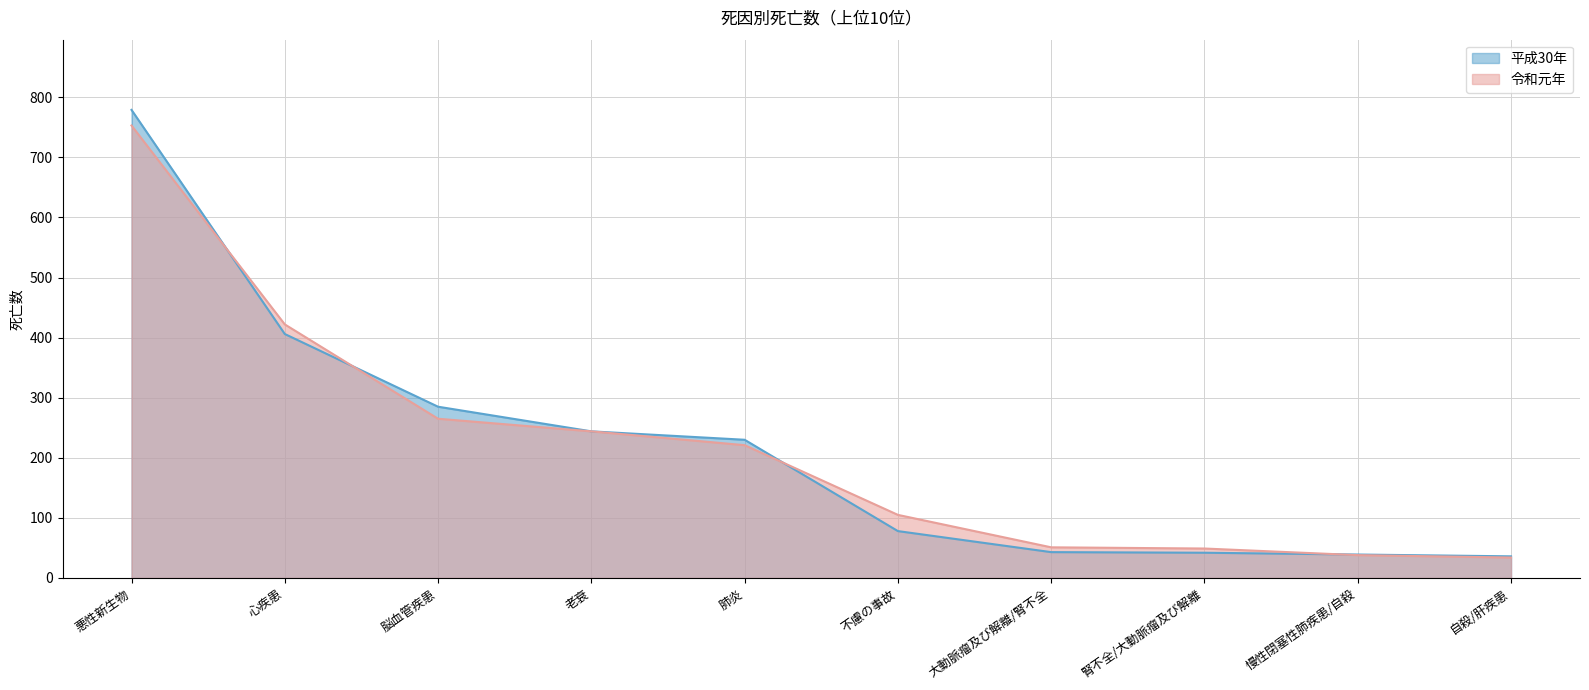

Reading left to right, what are all the values shown in this chart?

平成30年: 779	406	285	244	230	78	43	42	39	36
令和元年: 753	422	265	244	221	105	51	49	38	34